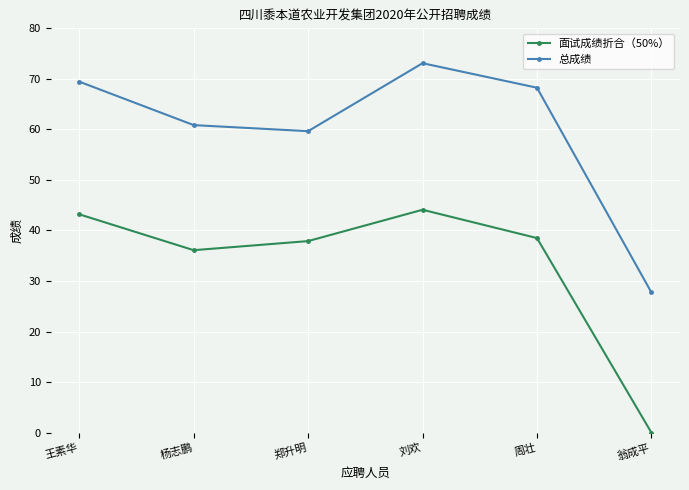

Which series has the largest range (max minus min)?

总成绩